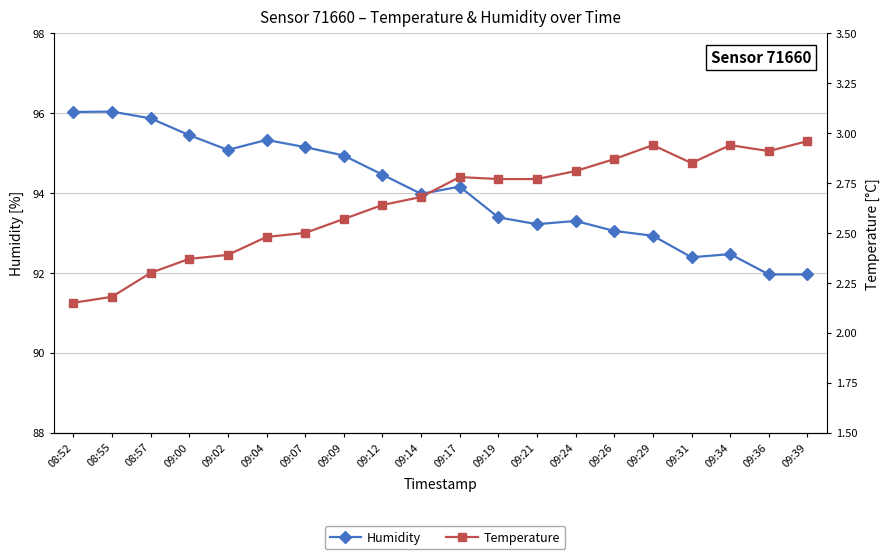

Reading left to right, what are all the values shown in this chart?

humidity: 96.0	96.0	95.9	95.5	95.1	95.3	95.2	94.9	94.5	94.0	94.2	93.4	93.2	93.3	93.0	92.9	92.4	92.5	92.0	92.0
temperature: 2.1	2.2	2.3	2.4	2.4	2.5	2.5	2.6	2.6	2.7	2.8	2.8	2.8	2.8	2.9	2.9	2.9	2.9	2.9	3.0